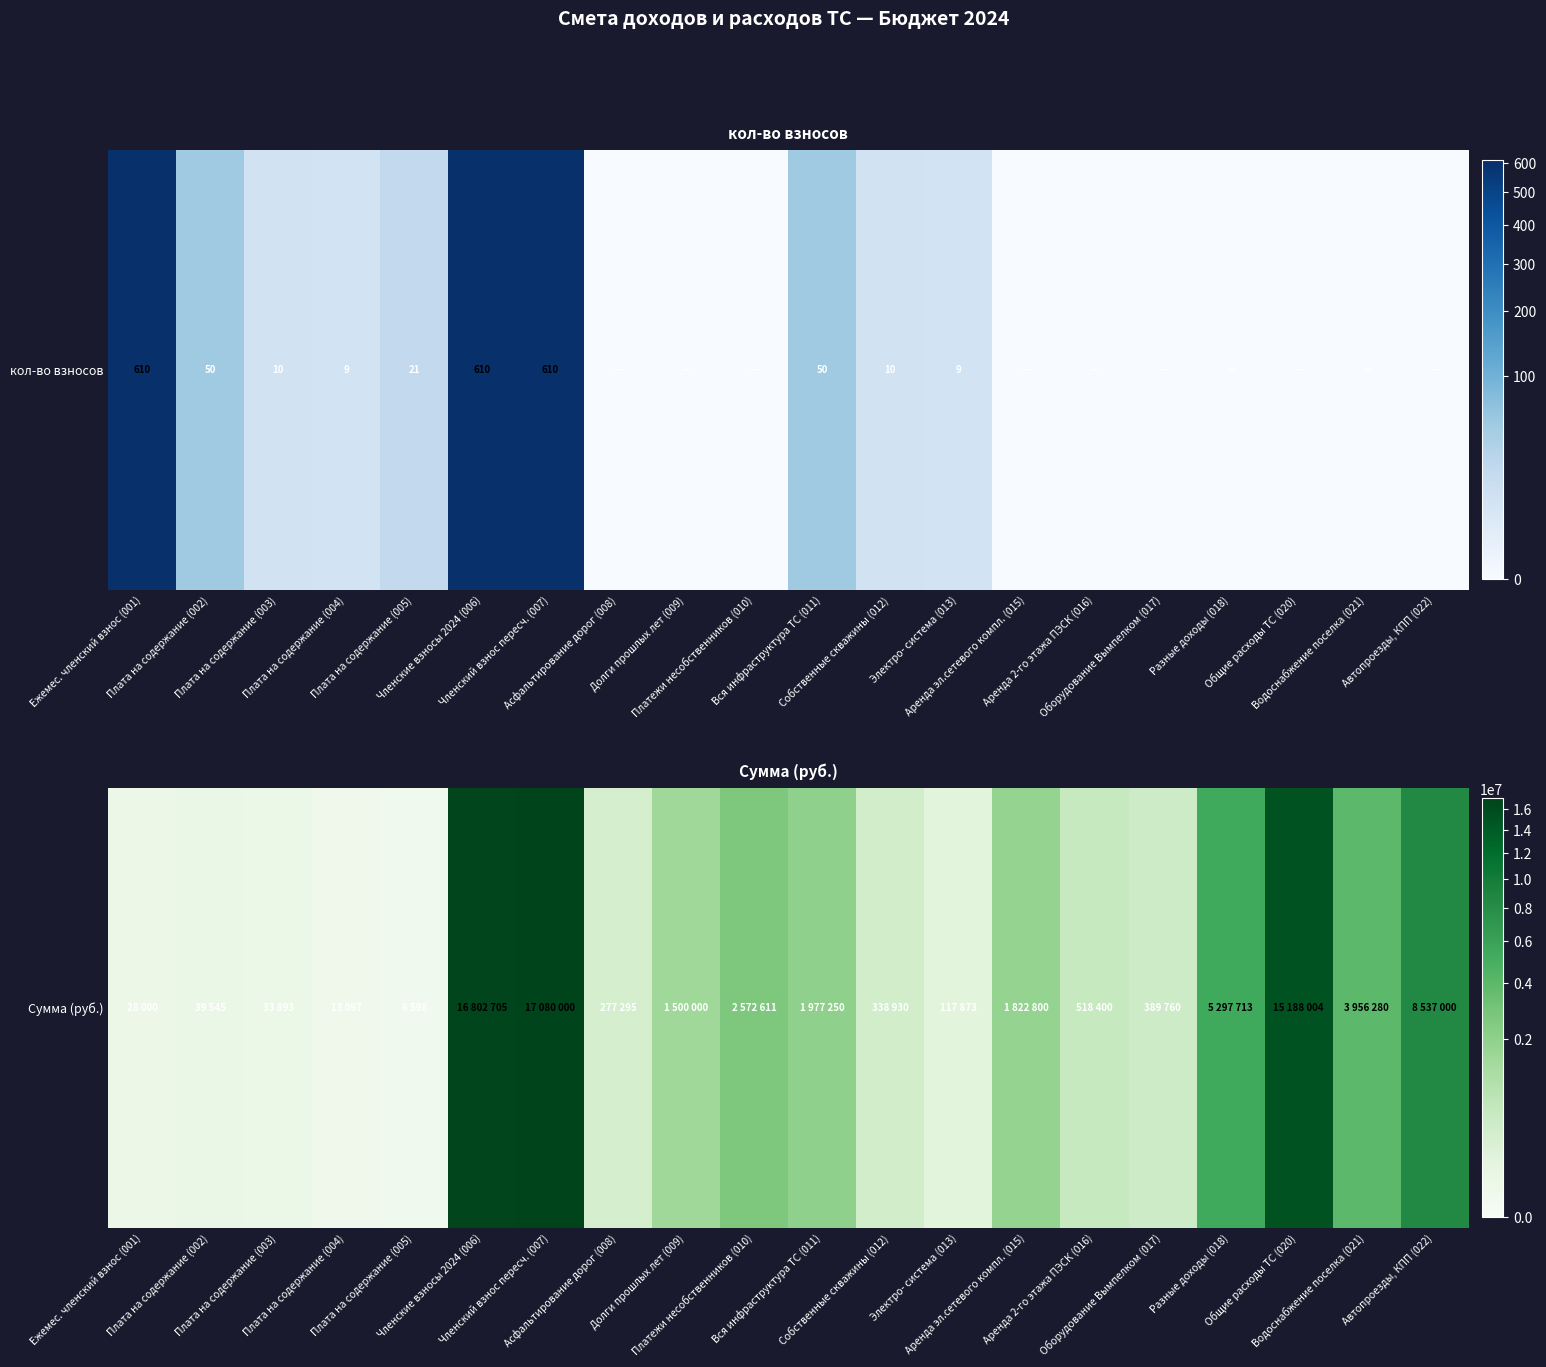

Rank the categories by value from lowest to highest.

Плата на содержание (005), Плата на содержание (004), Ежемес. членский взнос (001), Плата на содержание (003), Плата на содержание (002), Электро- система (013), Асфальтирование дорог (008), Собственные скважины (012), Оборудование Вымпелком (017), Аренда 2-го этажа ПЭСК (016), Долги прошлых лет (009), Аренда эл.сетевого компл. (015), Вся инфраструктура ТС (011), Платежи несобственников (010), Водоснабжение поселка (021), Разные доходы (018), Автопроезды, КПП (022), Общие расходы ТС (020), Членские взносы 2024 (006), Членский взнос пересч. (007)